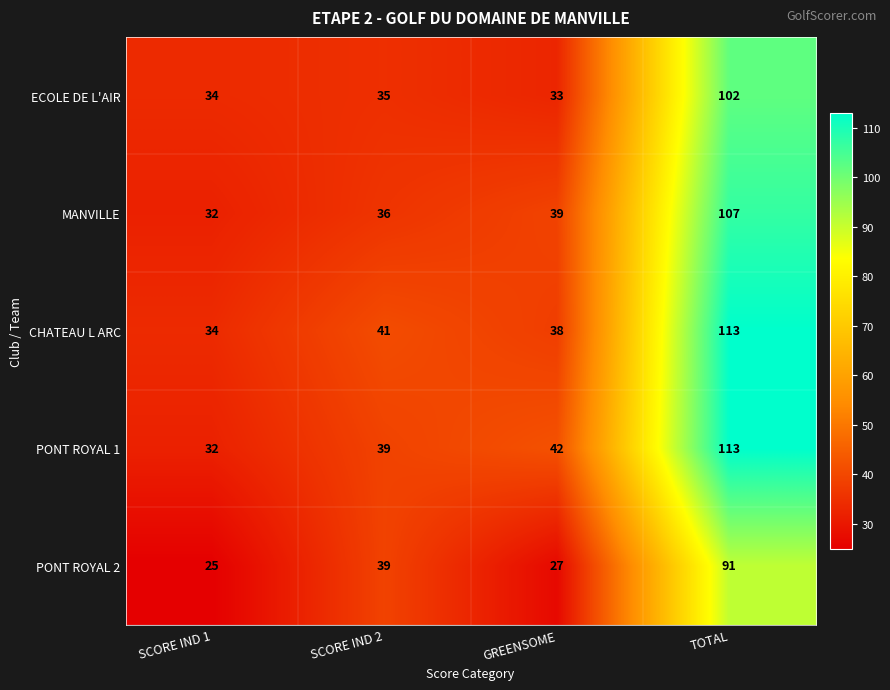

Is the value of PONT ROYAL 2 at GREENSOME greater than the value of MANVILLE at SCORE IND 1?

No